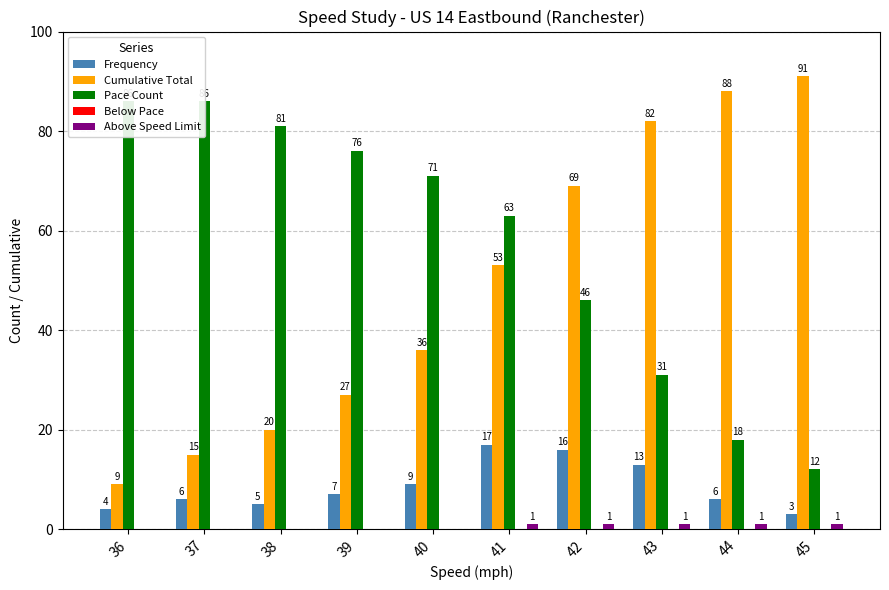

At which label does Cumulative Total reach its minimum?

36